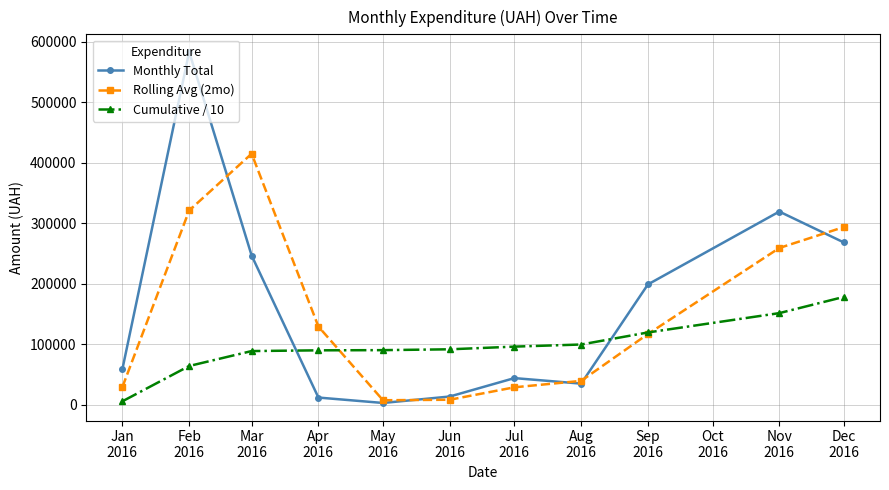

At which category is the sum across all series the highest?

Feb
2016